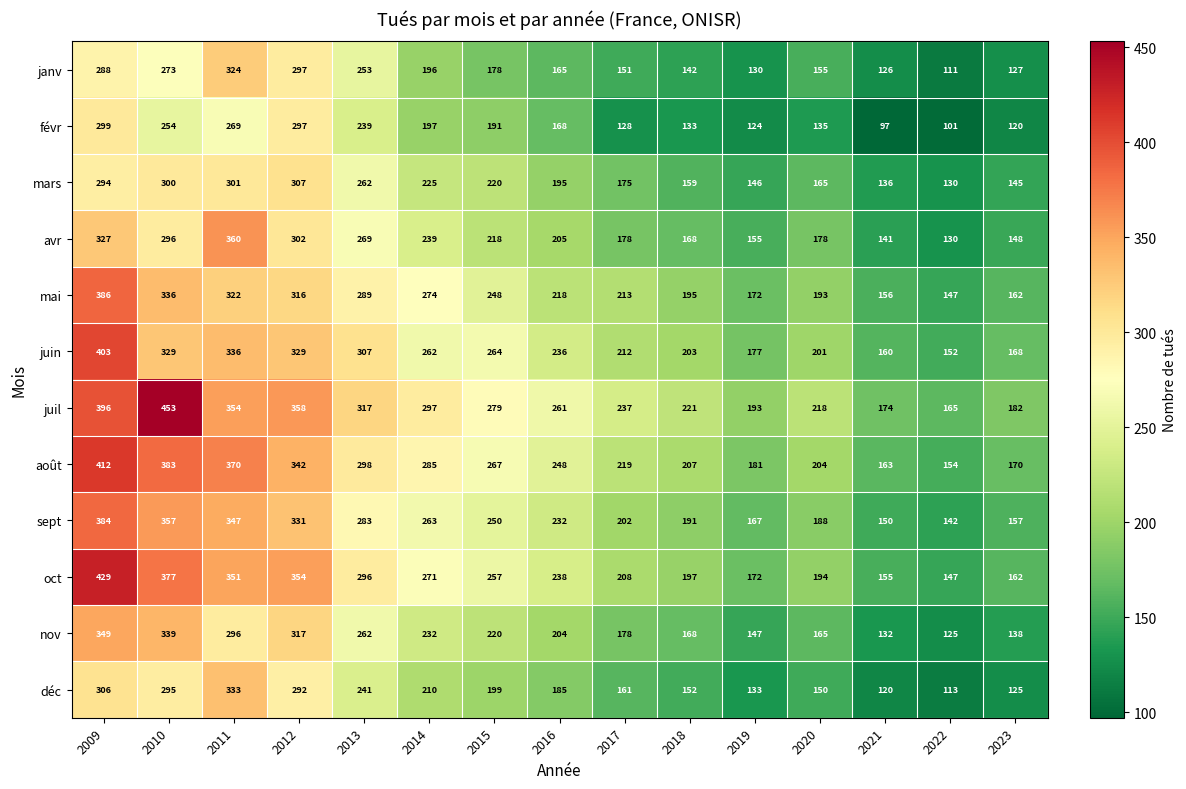

The value of déc at 2009 is 507. True or false?

False